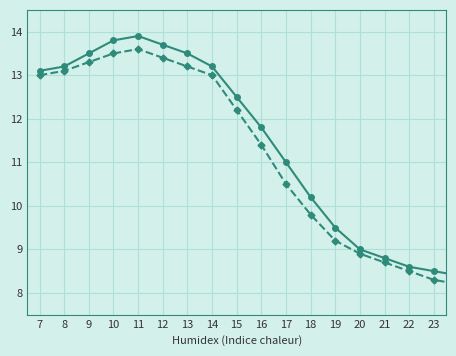

What is the smallest value displayed?

7.8